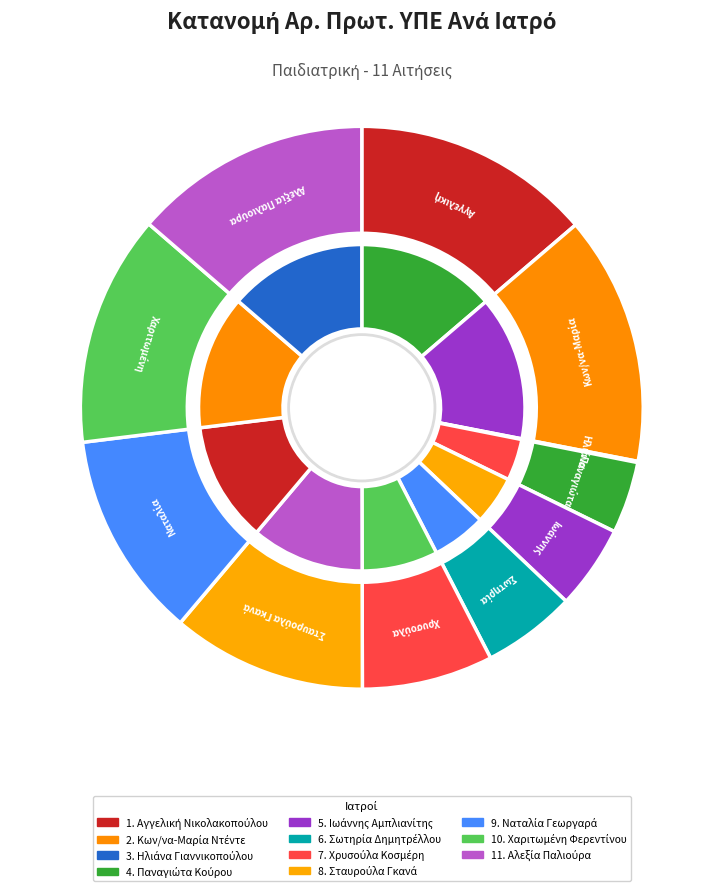

What percentage is the 8 slice, to the nearest percent?

11%